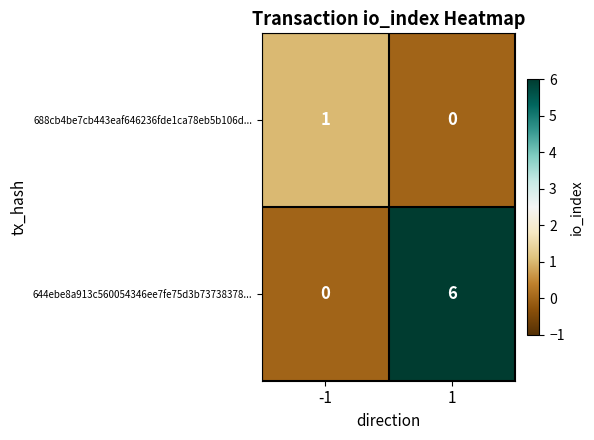

What is the sum of the 644ebe8a913c560054346ee7fe75d3b73738378... values at 1 and -1?

6